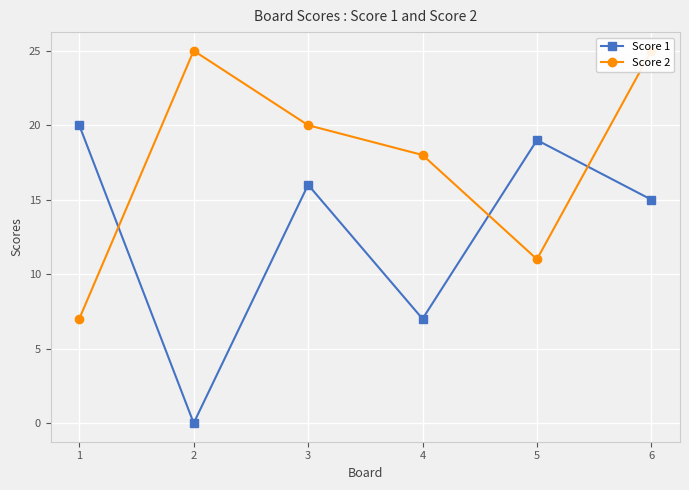

What is the difference between the maximum and minimum values in the Score 1 series?

20